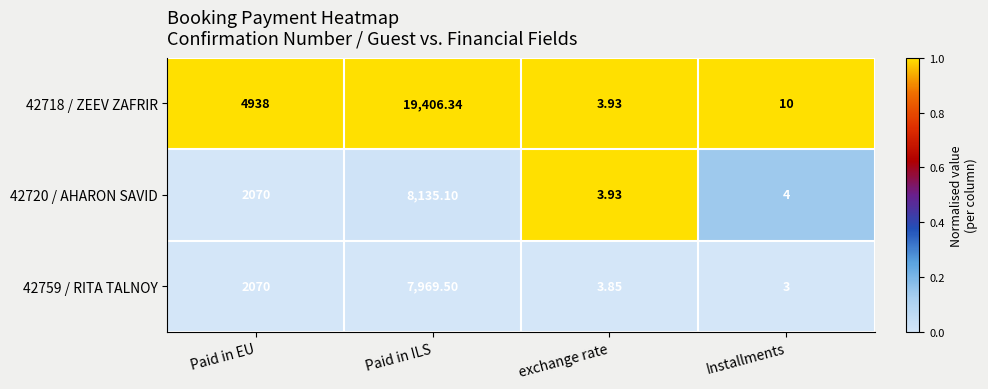

Is the value of 42720 / AHARON SAVID at Paid in ILS greater than the value of 42759 / RITA TALNOY at exchange rate?

Yes